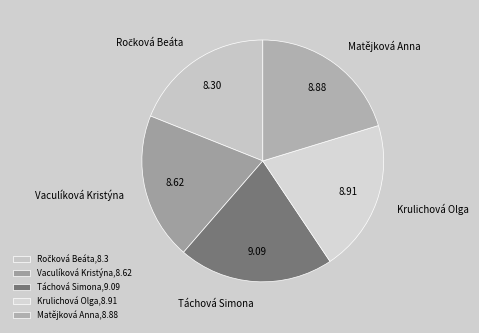

Combined, do Táchová Simona and Krulichová Olga account for over 50%?

No